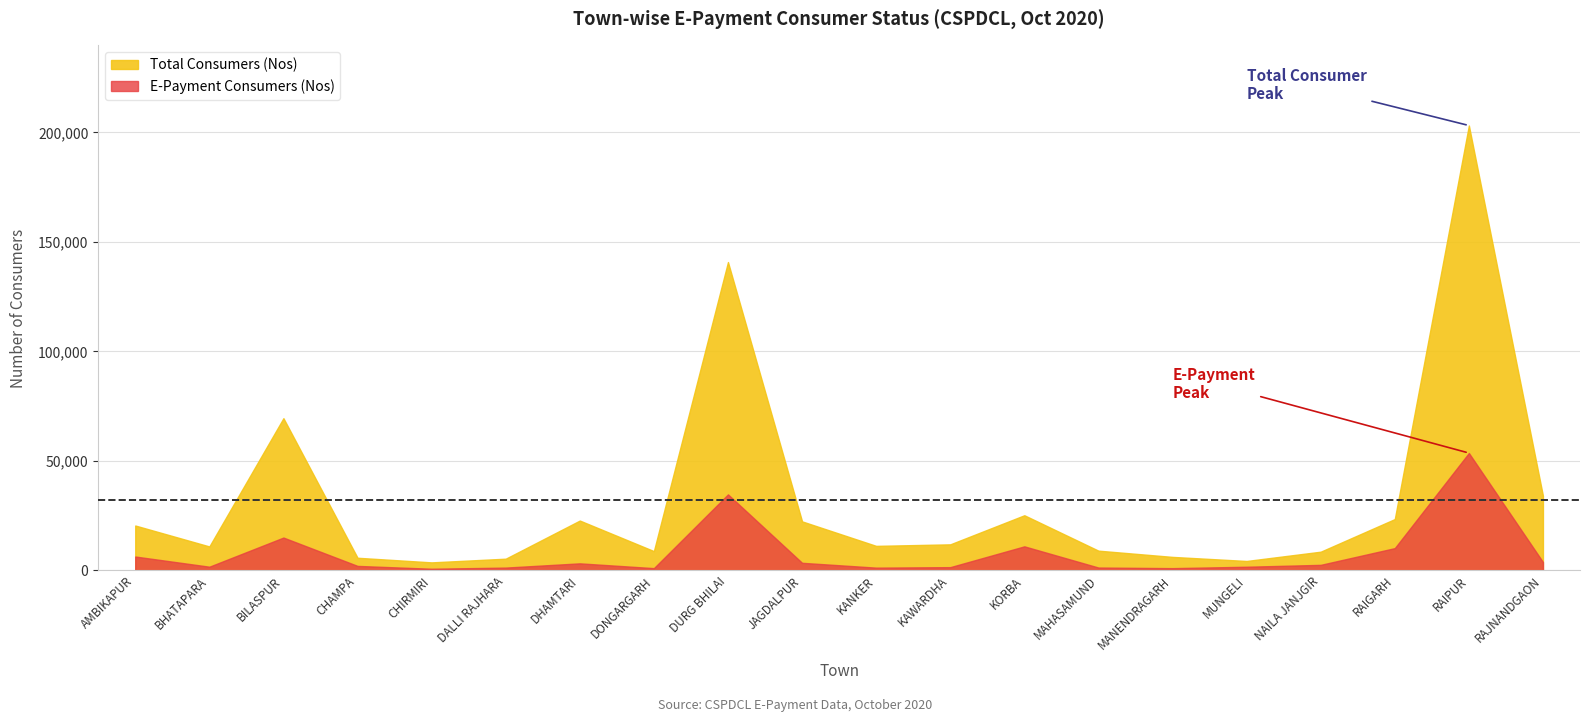

Where is the first local minimum for E-Payment Consumers (Nos)?

BHATAPARA